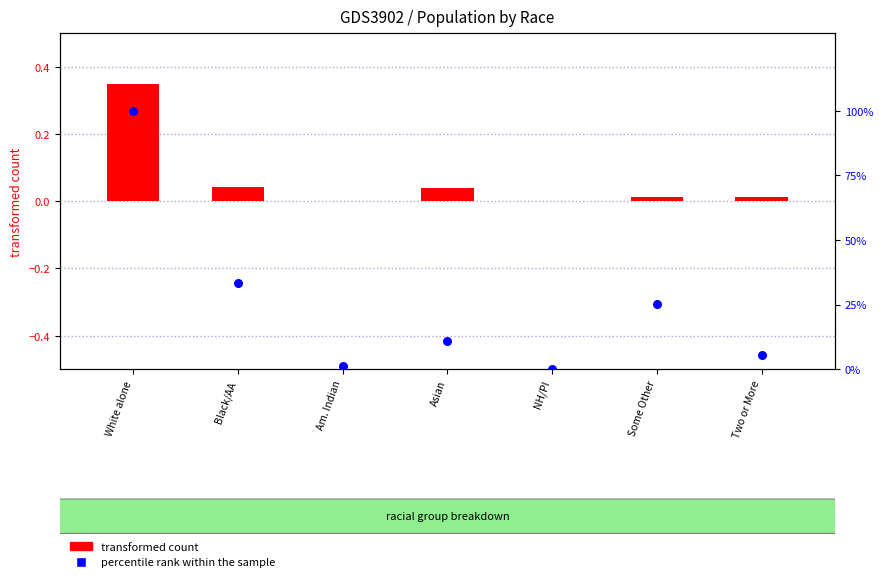

Which series contains the highest Y value?

percentile rank within the sample